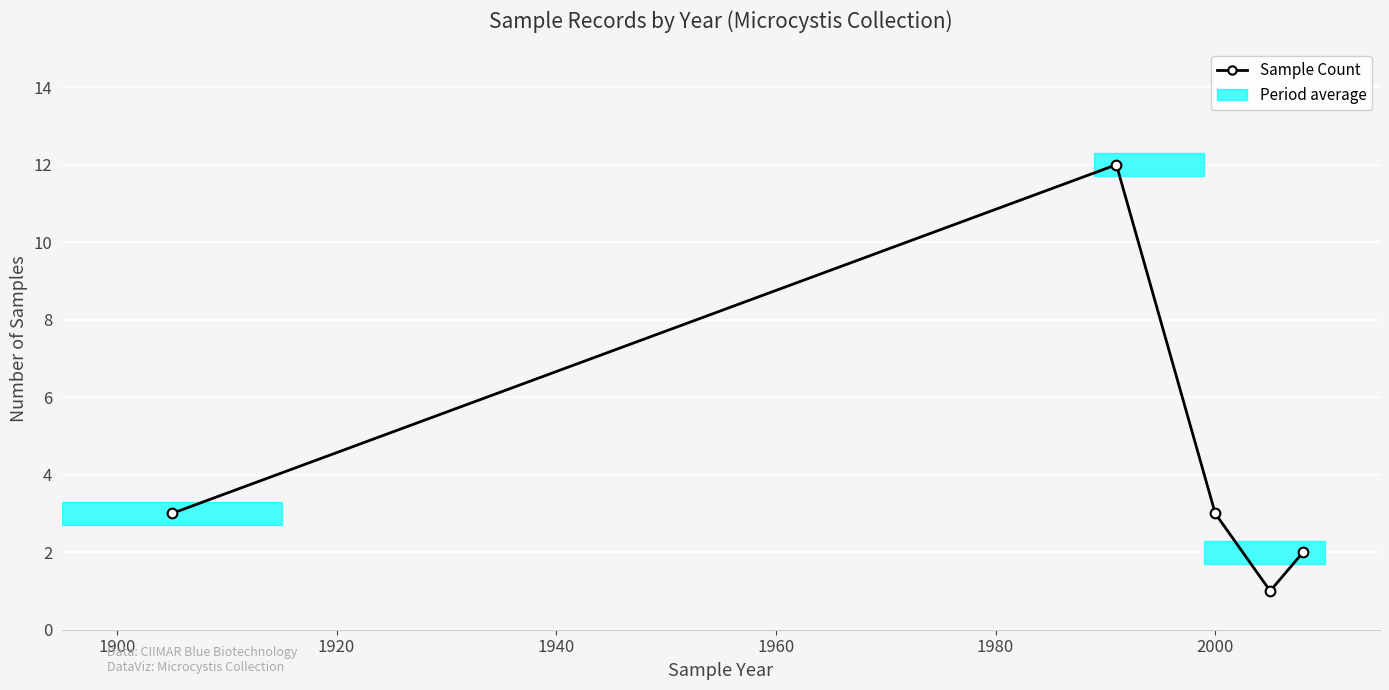

The value at 1880 is 1. True or false?

False